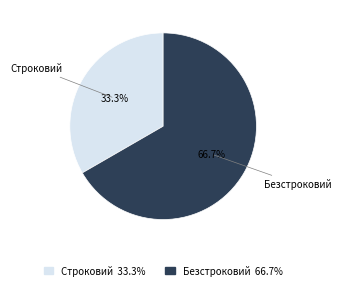

Which slice represents more than half of the pie?

Безстроковий